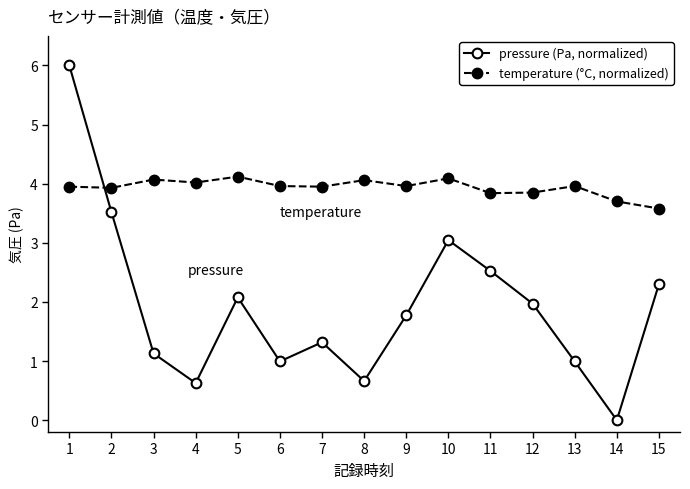

What is the greatest value displayed?

6.0